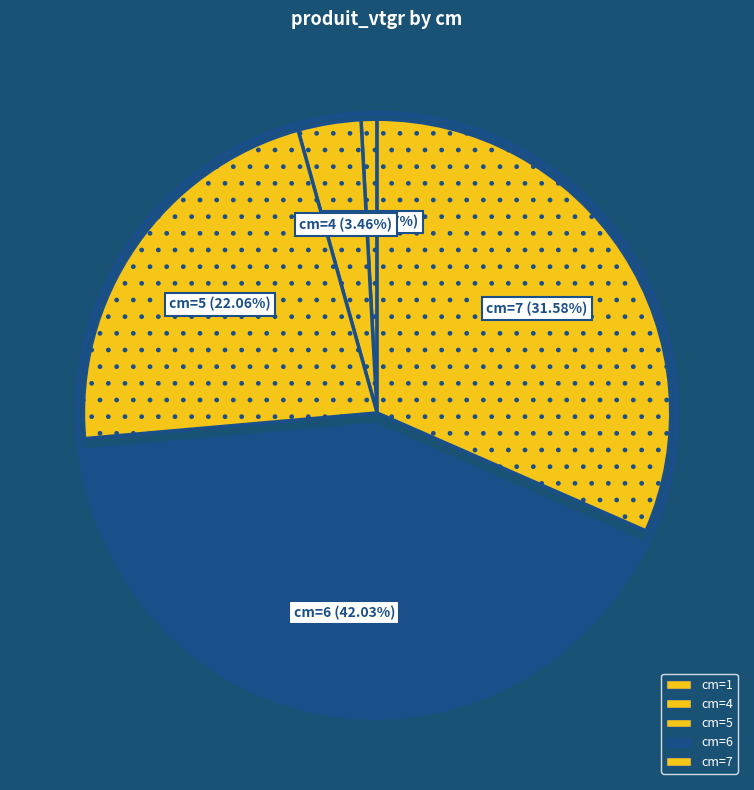

How many slices are in this pie chart?

5